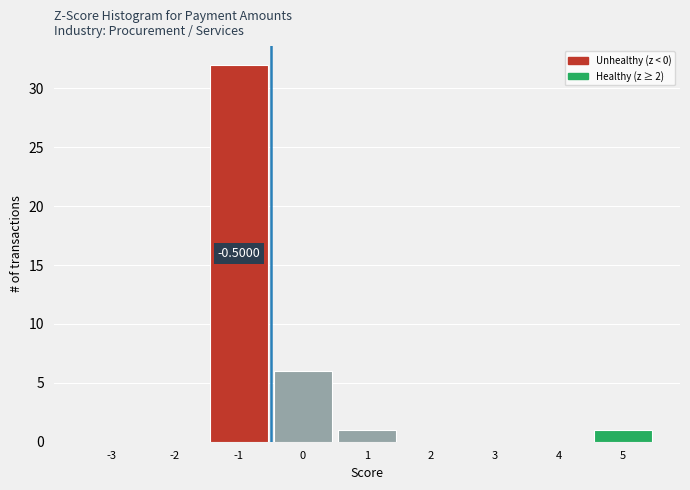

What is the change in value from -1 to 5?

-31